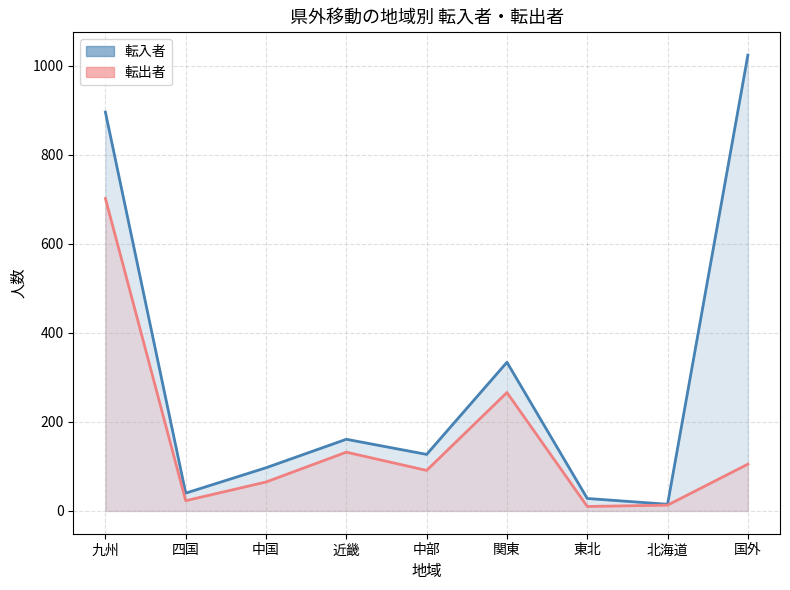

Which series has the largest total across all categories?

転入者_line